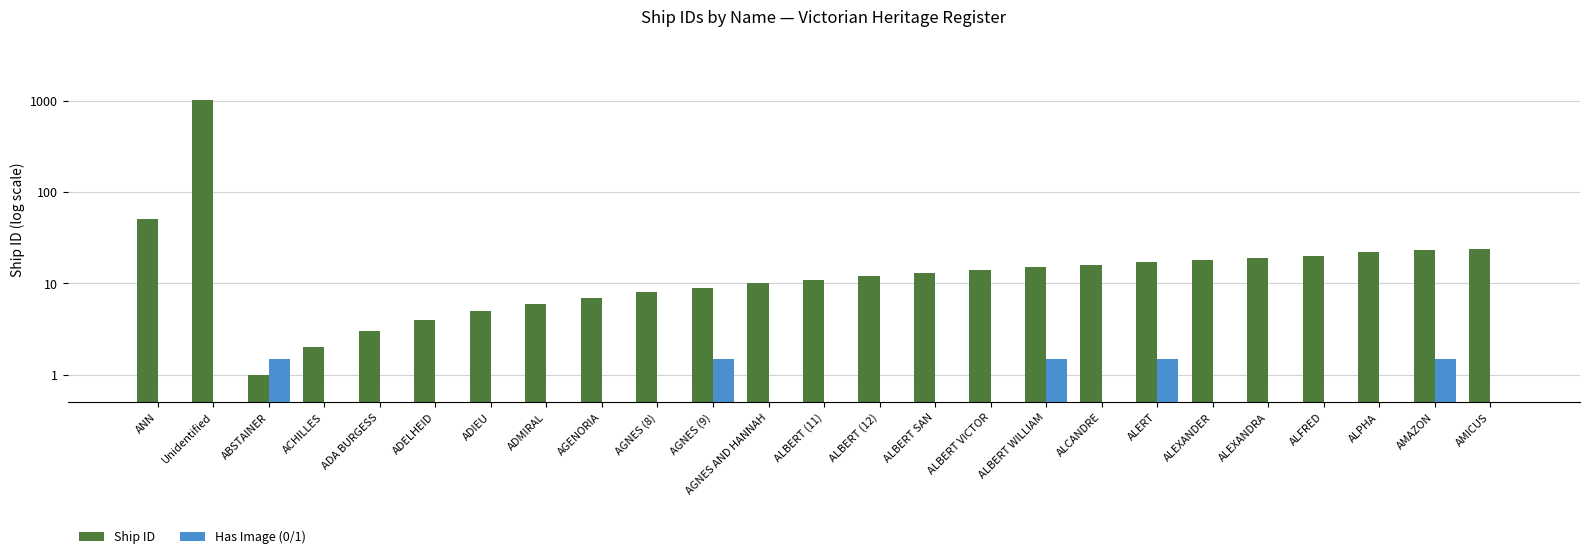

Between AGENORIA and Unidentified, which is larger?

Unidentified